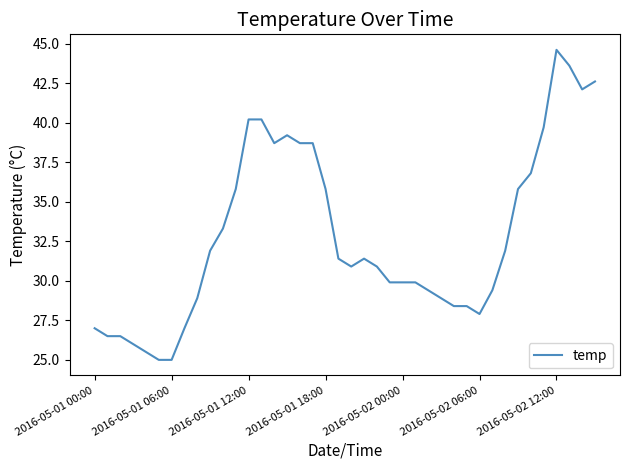

What is the difference between the maximum and minimum values?

19.6